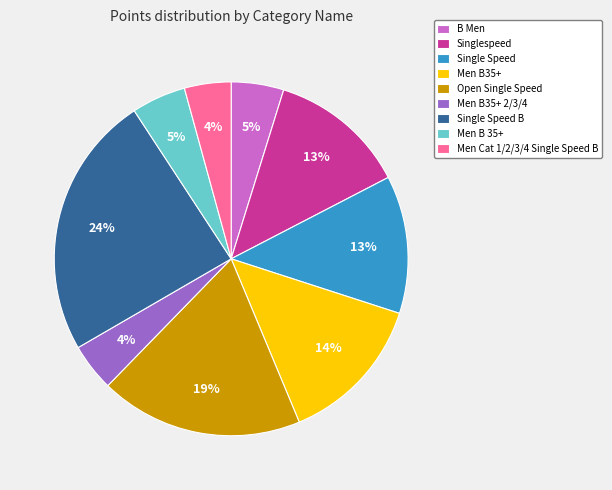

Approximately how many times larger is the value at Men B 35+ compared to Singlespeed?

0.4